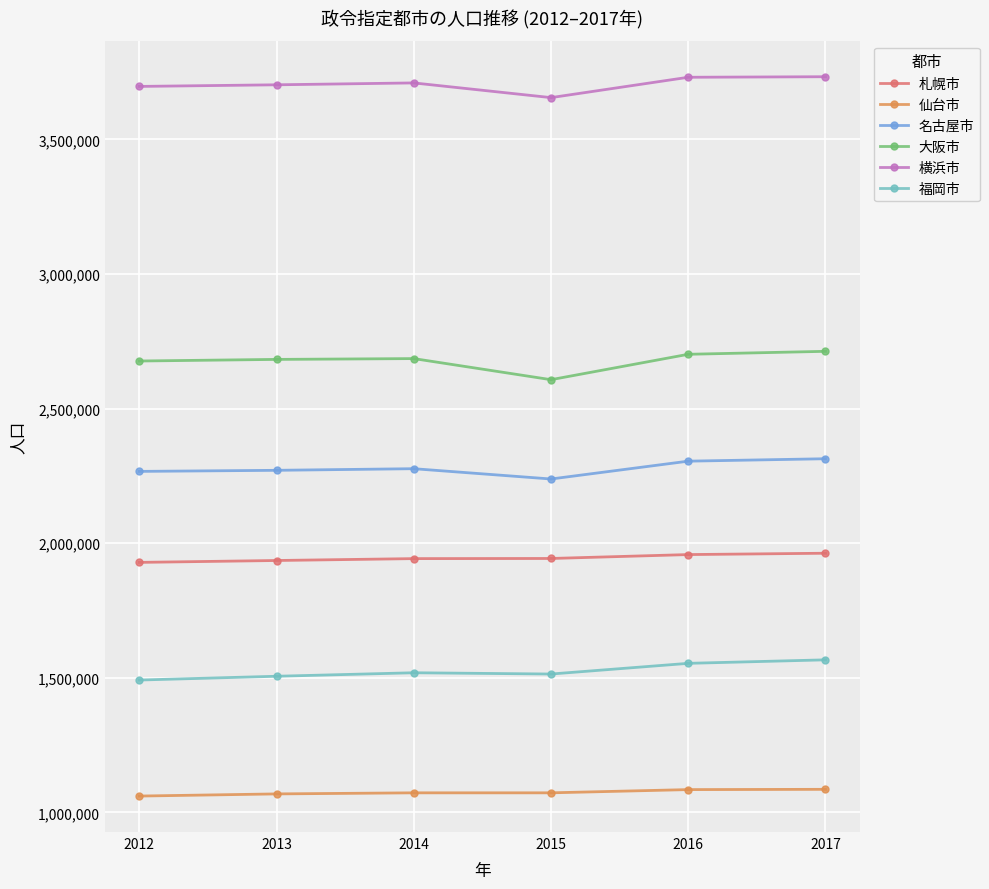

What is the difference between the second highest and minimum values in the 札幌市 series?

29000